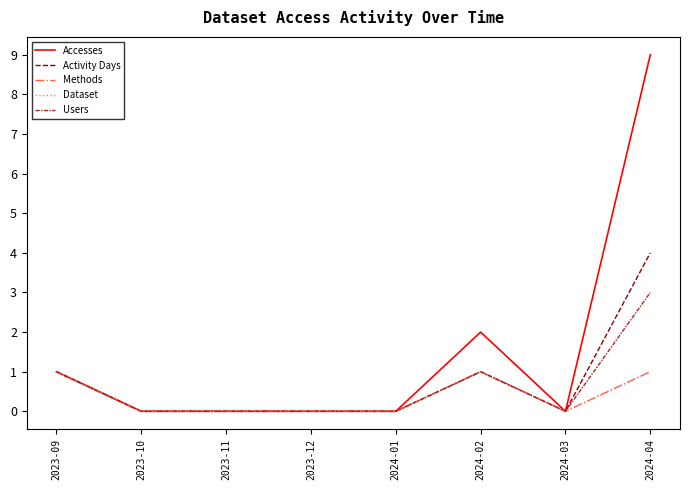

Which category has the highest value in the Dataset series?

2023-09